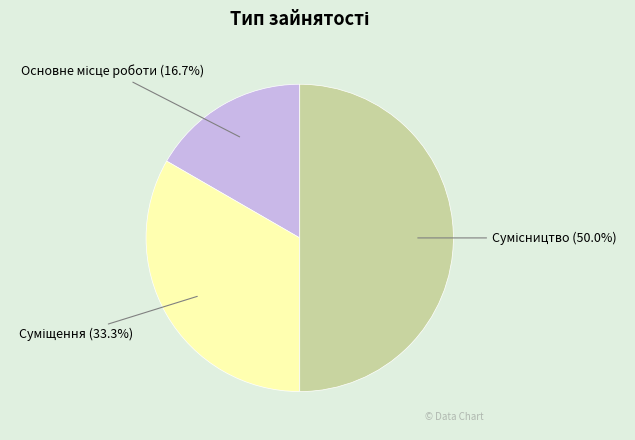

Approximately how many times larger is the value at Сумісництво compared to Суміщення?

1.5